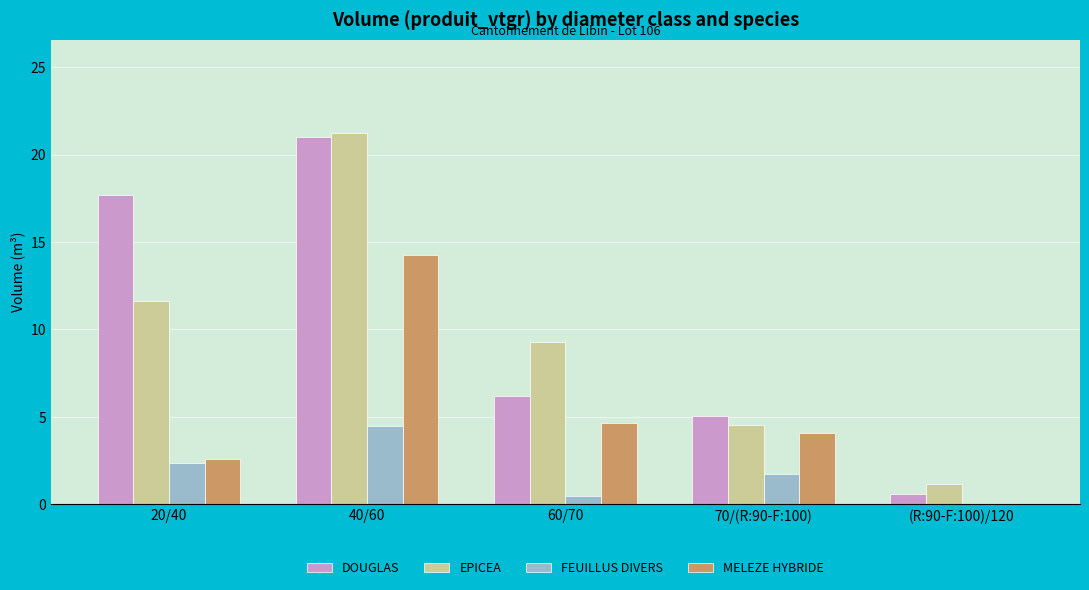

Read the EPICEA value at (R:90-F:100)/120.

1.2